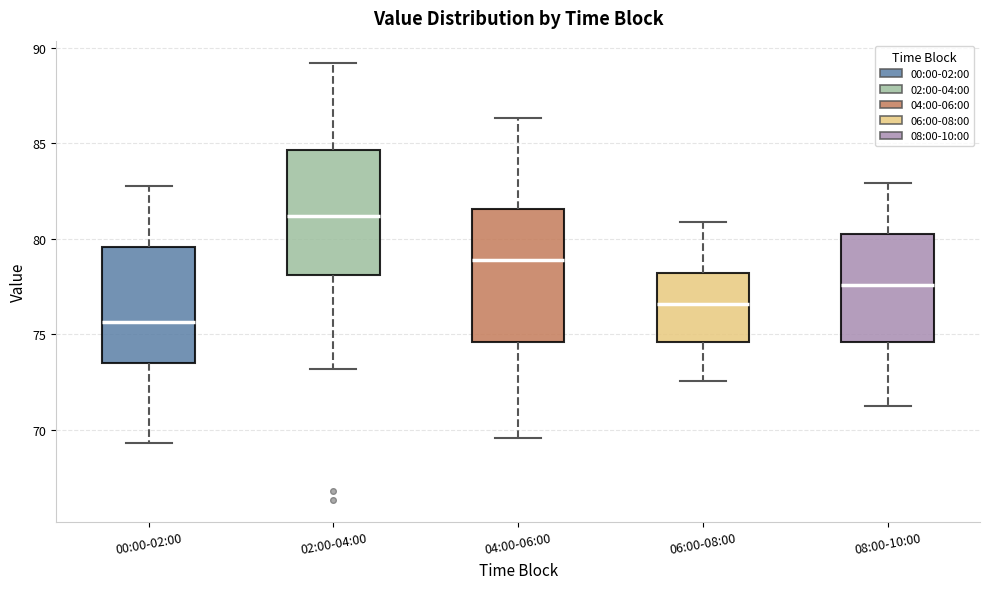

Where is the upper edge of the box for 02:00-04:00 on the y-axis? The values are not printed on the chart, so give them approximately, as read against the axis.

84.5